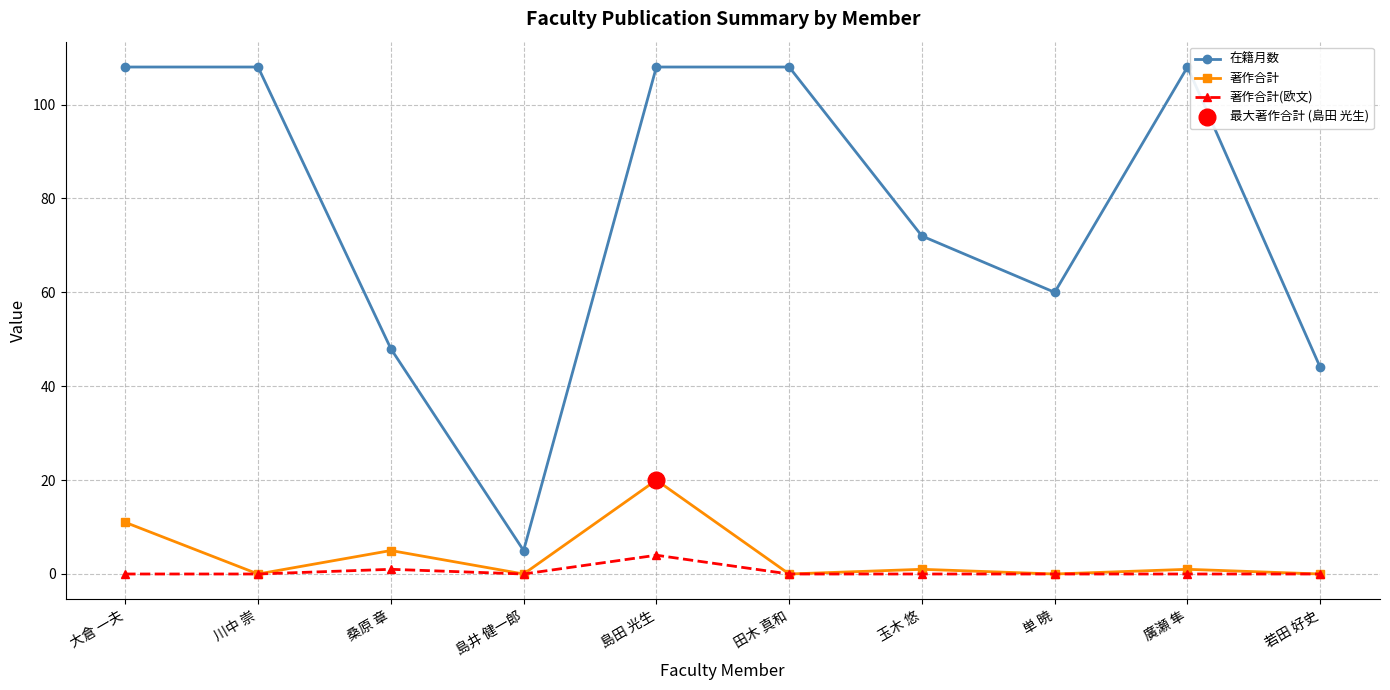

Is it true that 著作合計 equals 14 at 島田 光生?

False